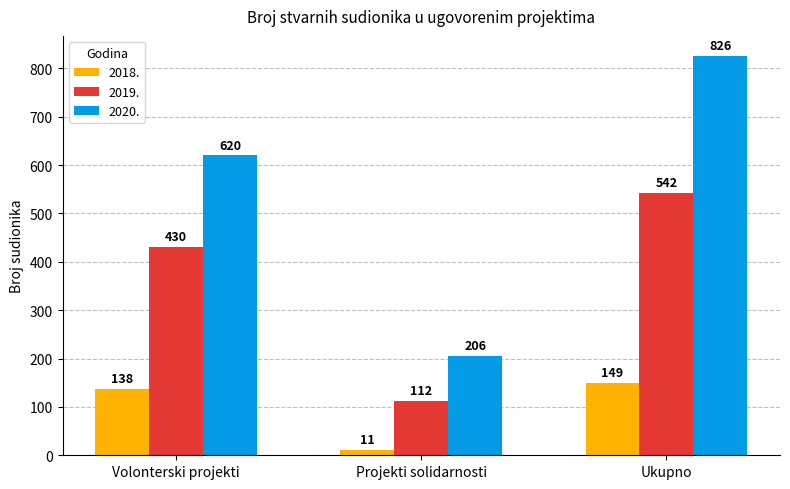

Does the chart contain stacked bars?

No